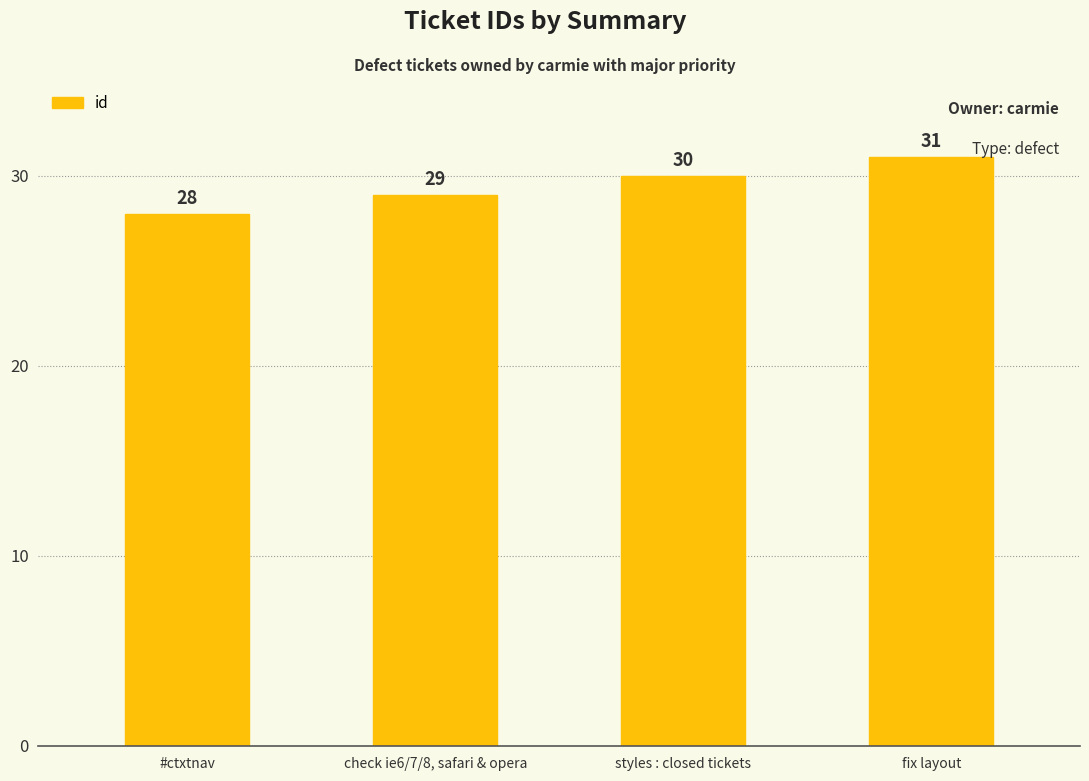

Reading right to left, extract all data points from this chart.

31	30	29	28